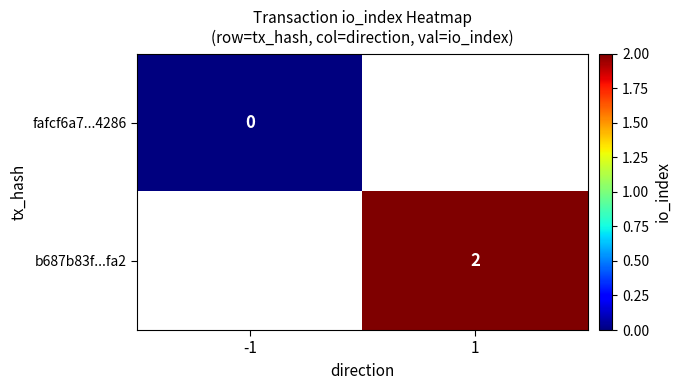

Is it true that b687b83f...fa2 equals 1 at 1?

False